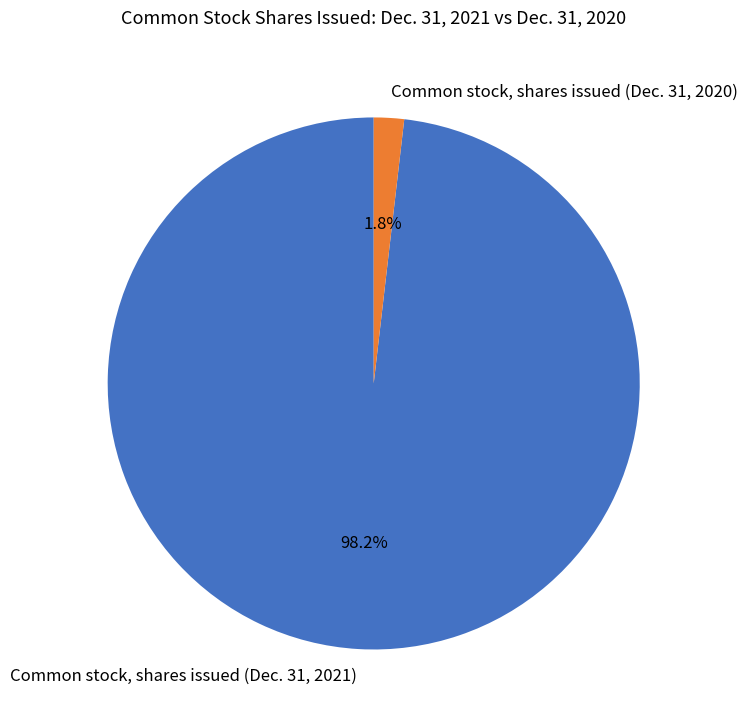

Between Common stock, shares issued (Dec. 31, 2021) and Common stock, shares issued (Dec. 31, 2020), which is larger?

Common stock, shares issued (Dec. 31, 2021)